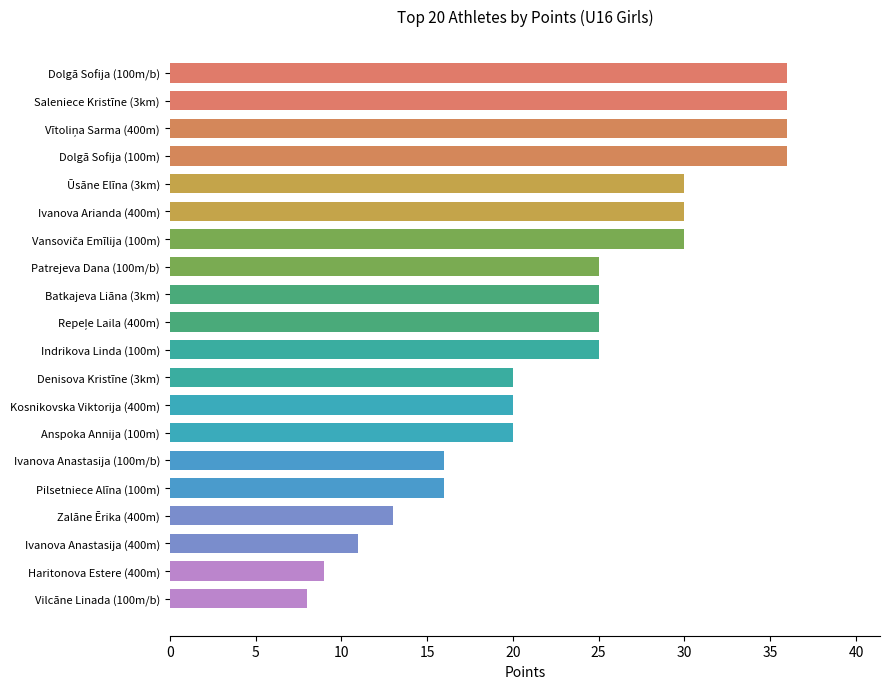

Are the bars grouped side by side (vs. stacked)?

No